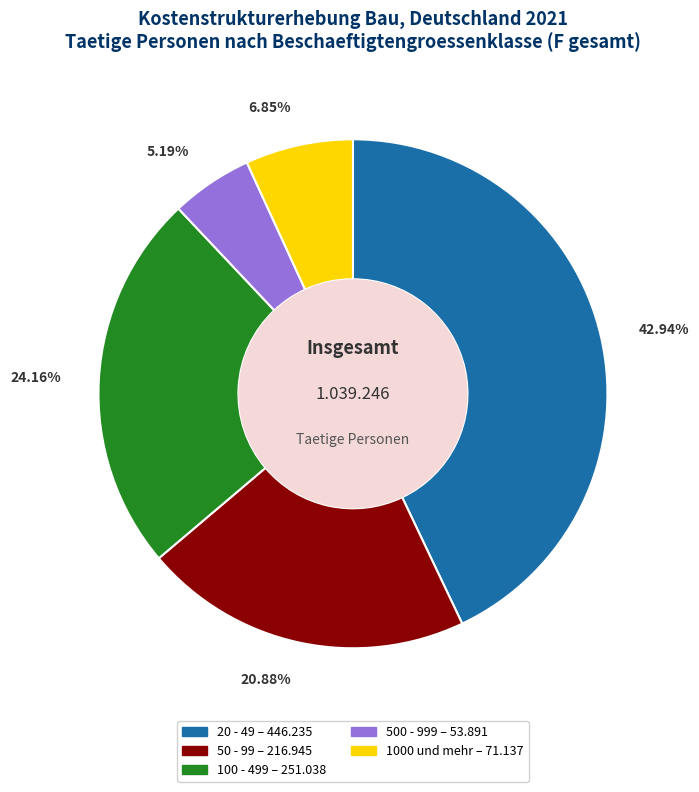

What is the total percentage of 1000 und mehr and 20 - 49?

49.8%